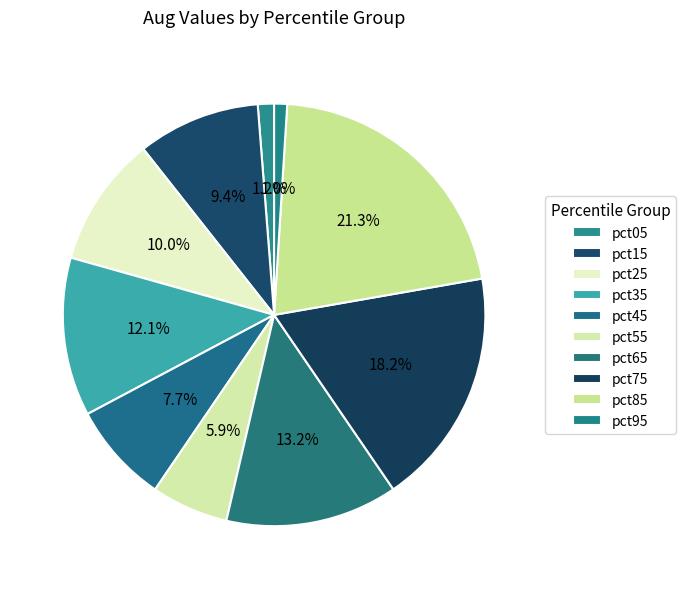

Is the sum of pct65 and pct75 greater than half?

No